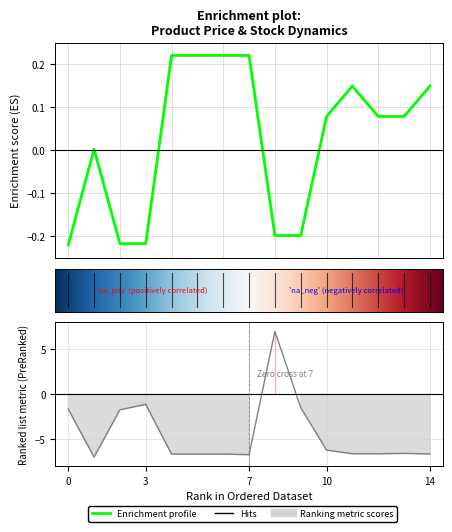

What is the label of the 10th point from the right?

5